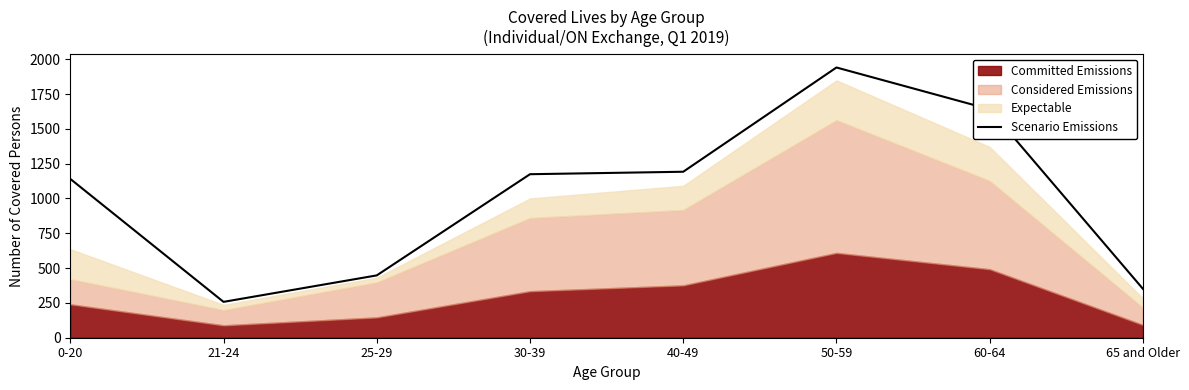

What is the value of the 3rd point from the left?

447.5